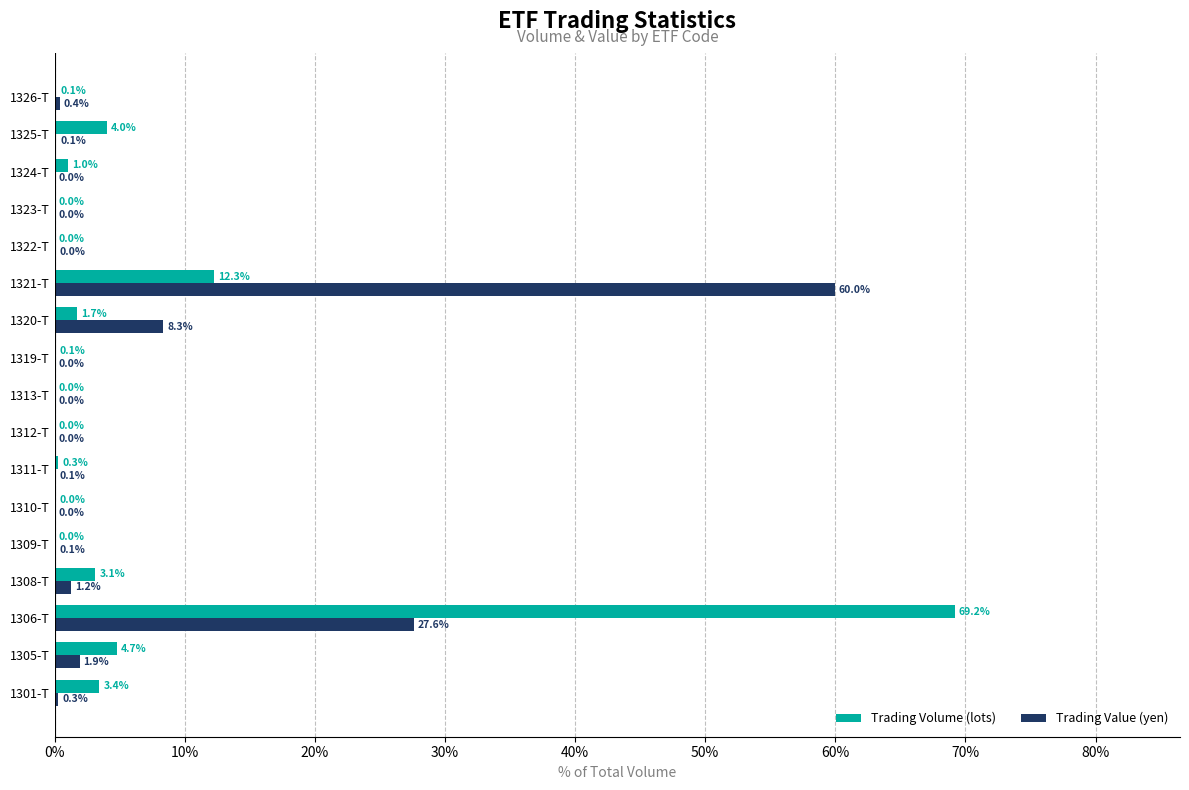

Where is Trading Volume (lots) nearest to the value 34?

1321-T